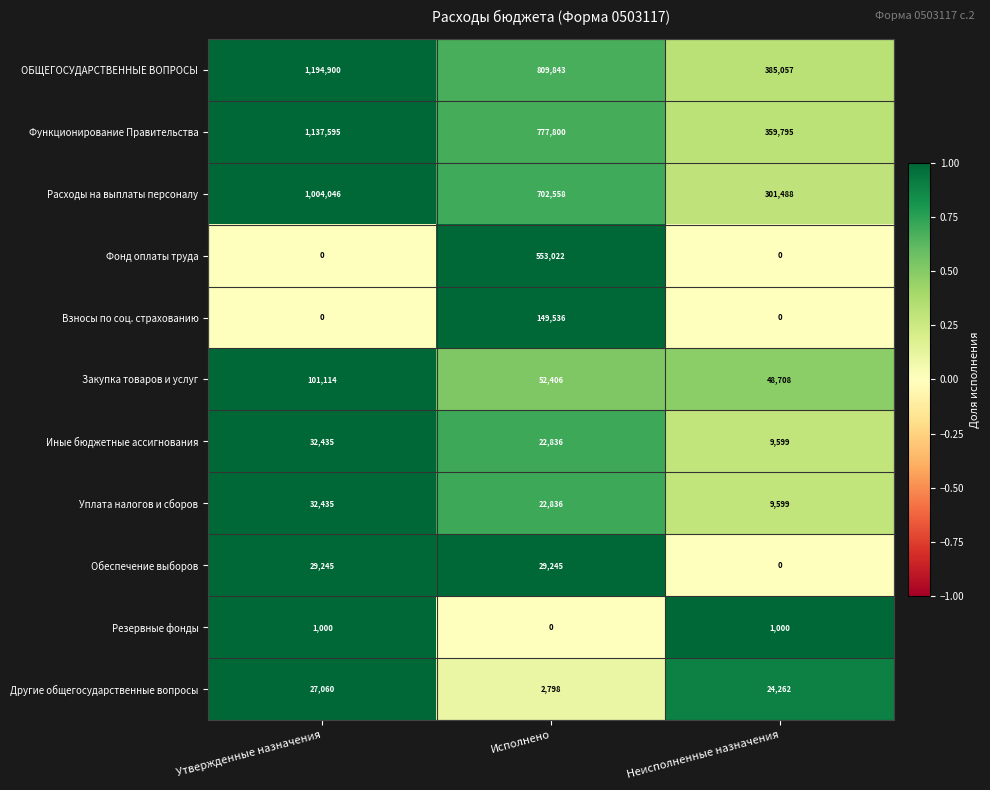

At which label does Расходы на выплаты персоналу reach its peak?

Утвержденные назначения